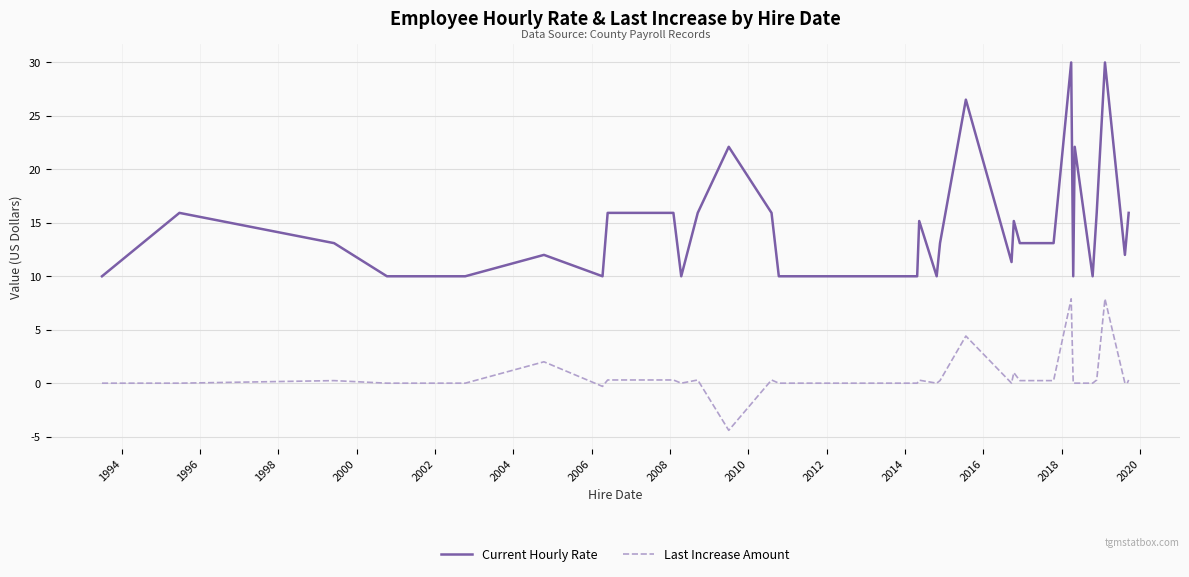

What is the difference between the maximum and minimum values in the Current Hourly Rate series?

20.0